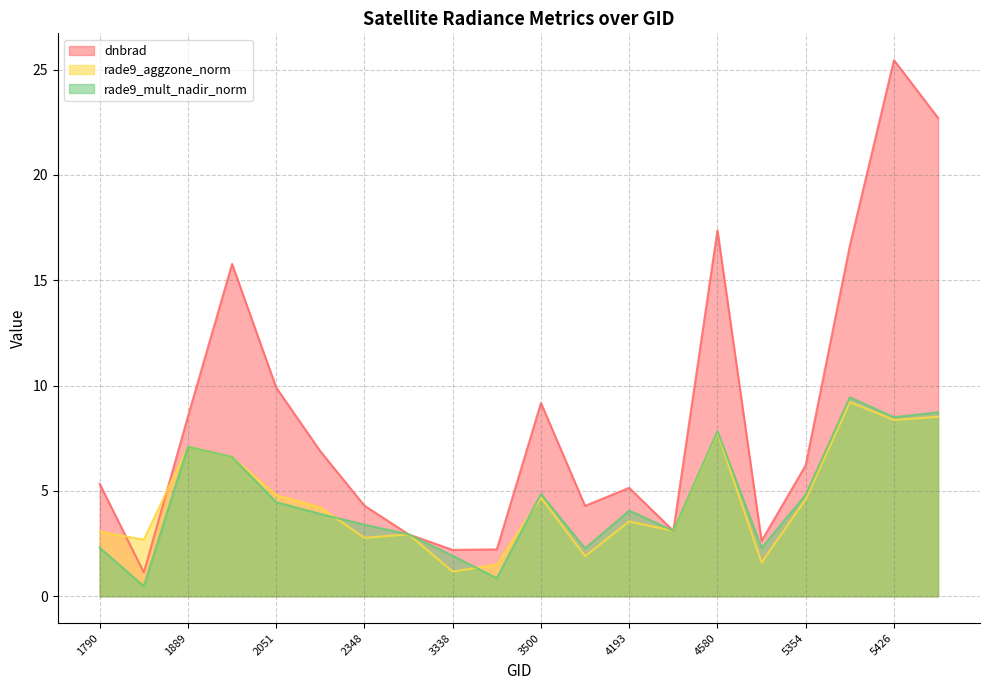

List the labels in order of dnbrad value, largest first.

5426, 5444, 4580, 5390, 1988, 2051, 3500, 1889, 2213, 5354, 1790, 4193, 2348, 4157, 4445, 3185, 5318, 3464, 3338, 1808